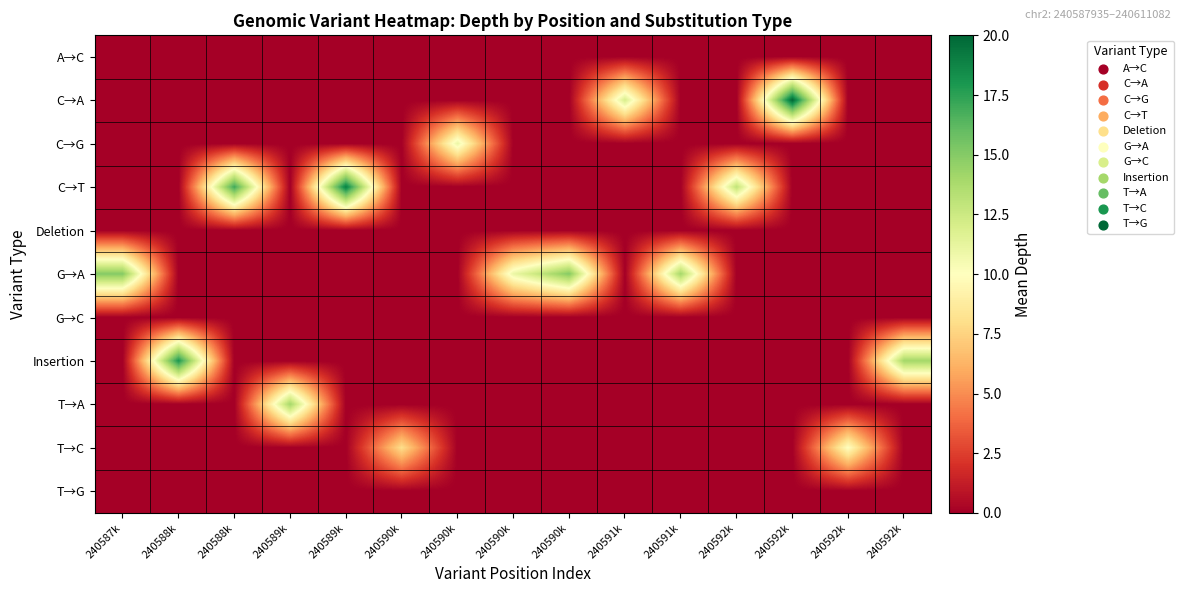

Which label corresponds to the largest value in the chart?

240592k